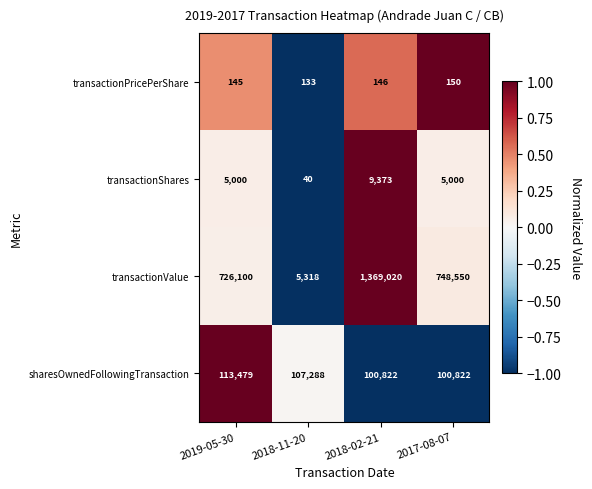

What is the total value across all series at 2019-05-30?

844724